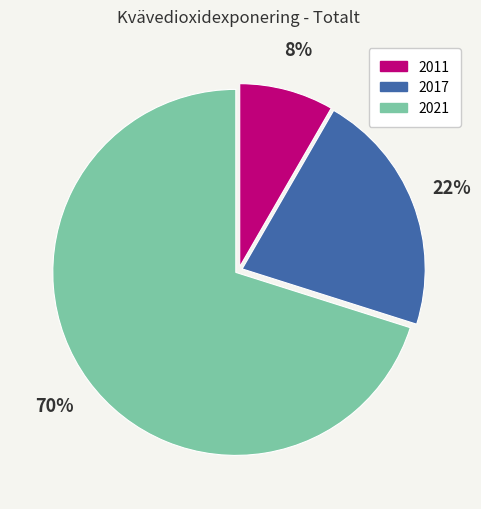

Combined, do 2021 and 2011 account for over 50%?

Yes